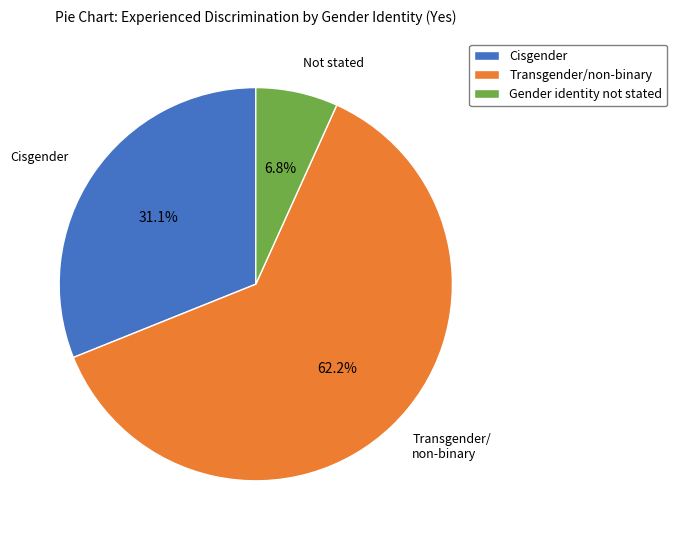

How many segments does this pie chart have?

3